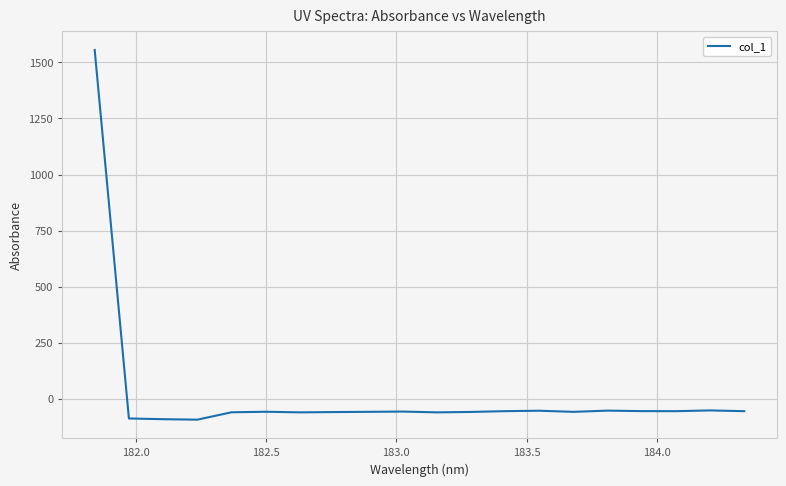

How many categories are shown in the chart?

20